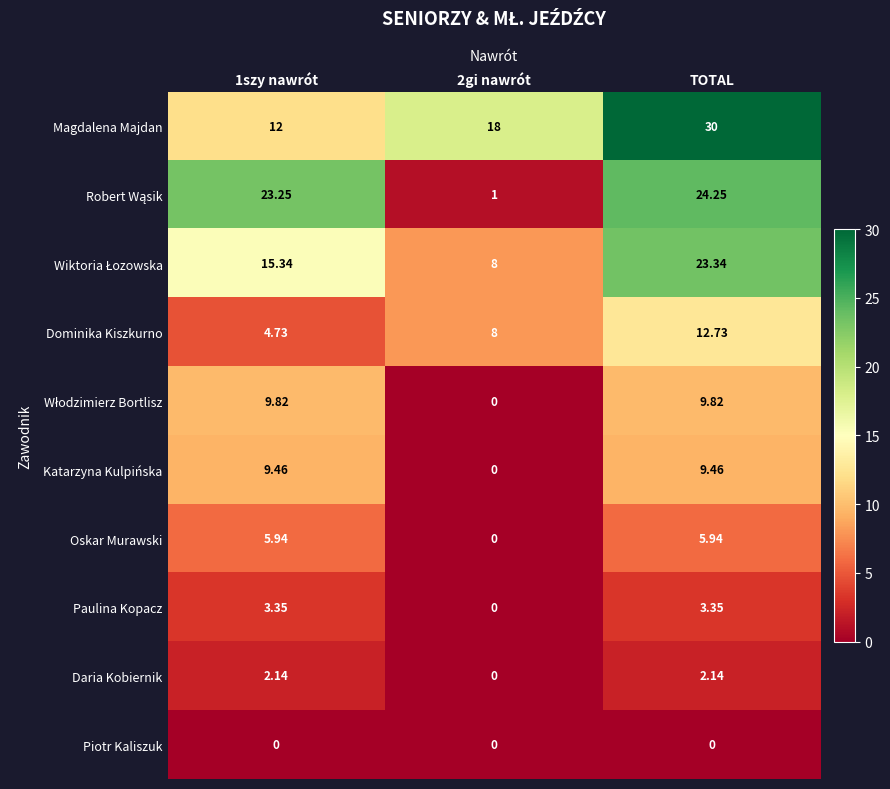

Which label corresponds to the largest value in the chart?

TOTAL